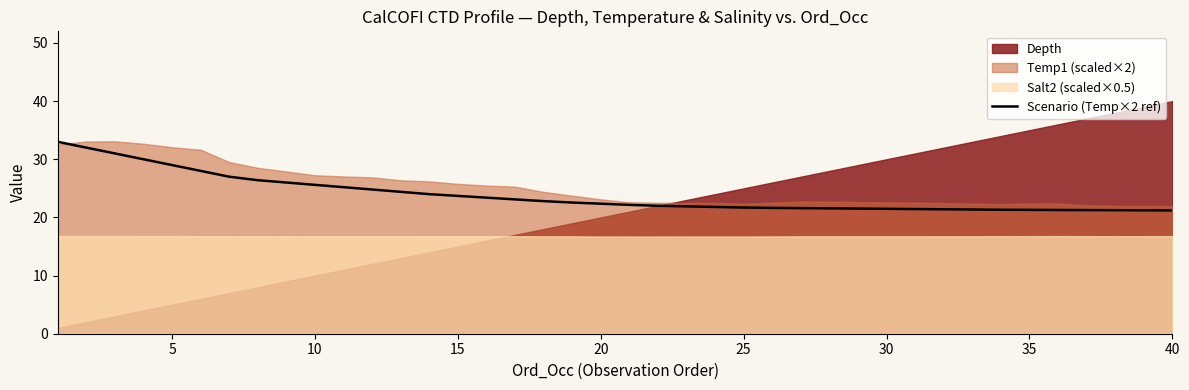

What is the highest value of the Scenario (Temp×2 ref) series?

33.0